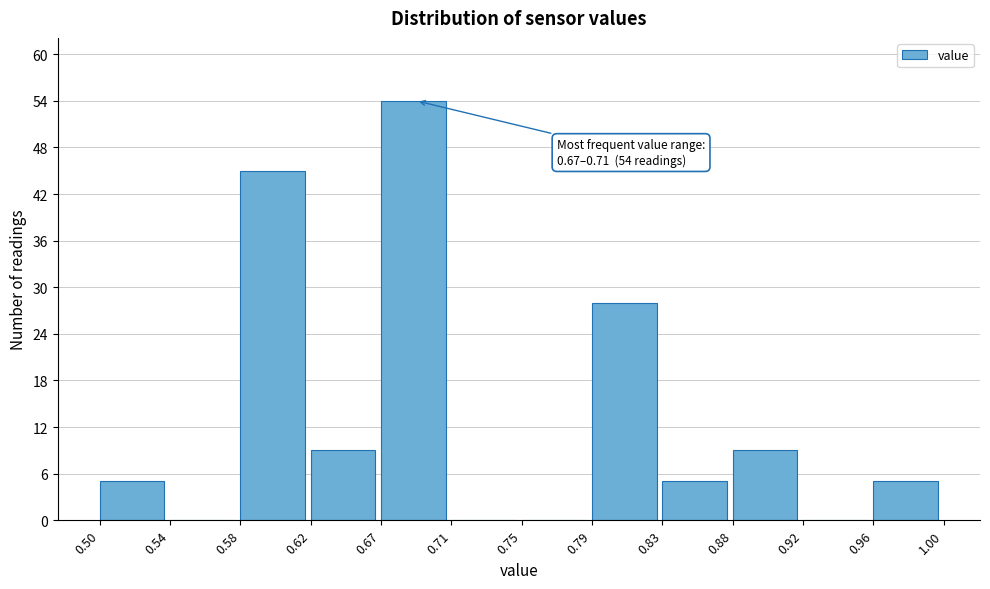

Which range on the x-axis has the tallest bar?

0.67 to 0.71